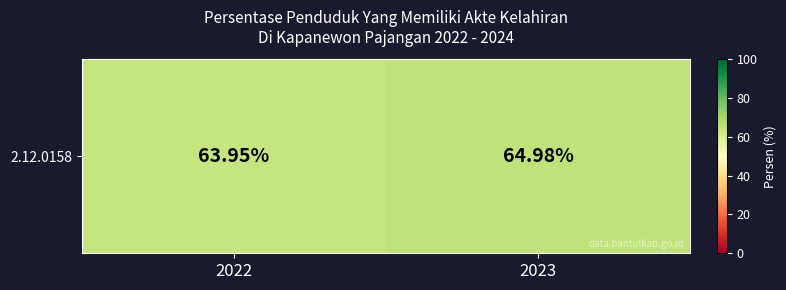

True or false: the data shows 36.9 at 2022.

False